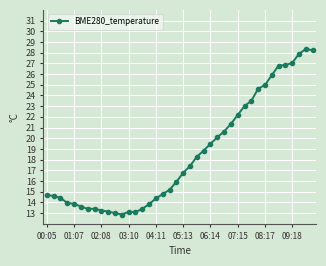

What is the value of the 40th point from the left?

28.2